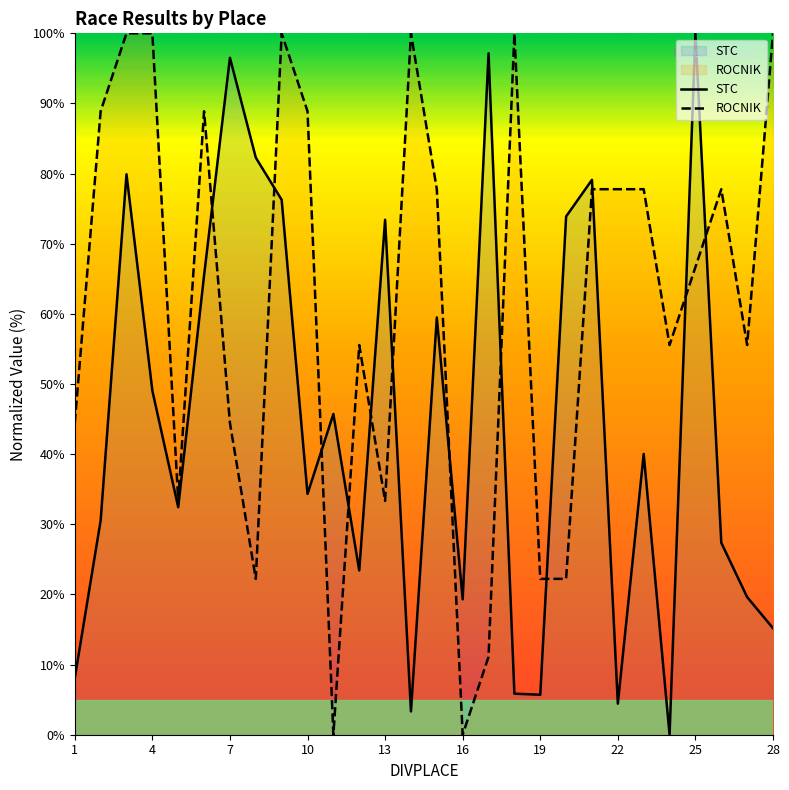

At how many categories does at least one series exceed 92?

9